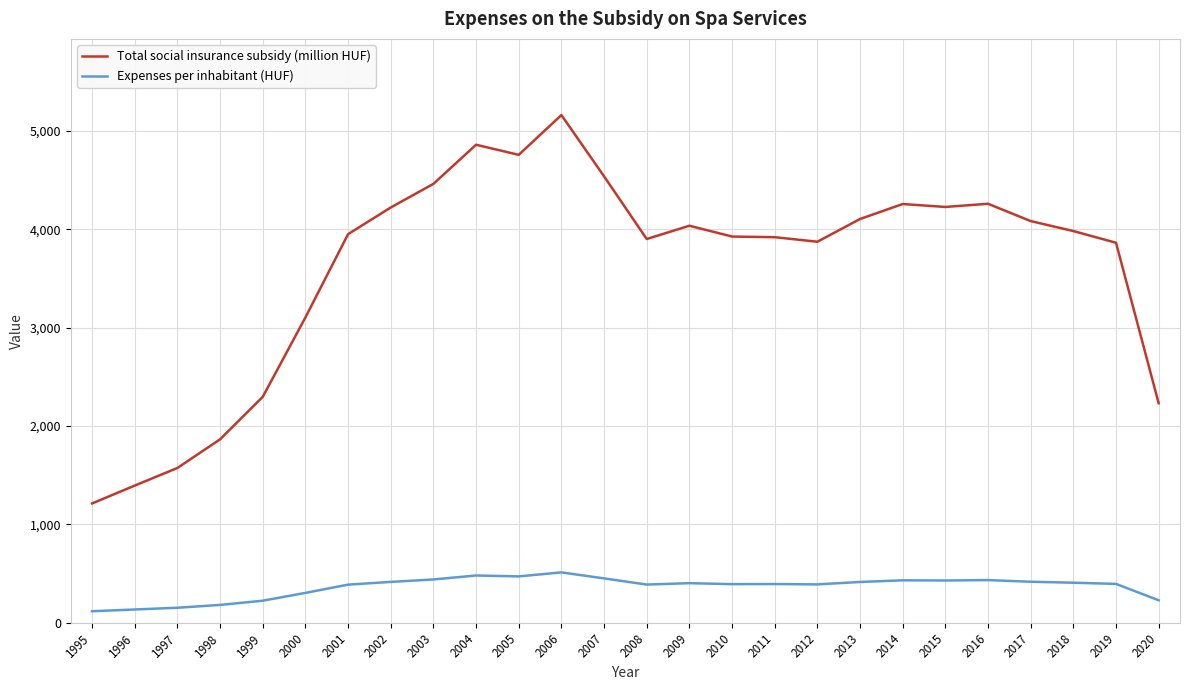

True or false: Expenses per inhabitant (HUF) and Total social insurance subsidy (million HUF) cross at least once.

False